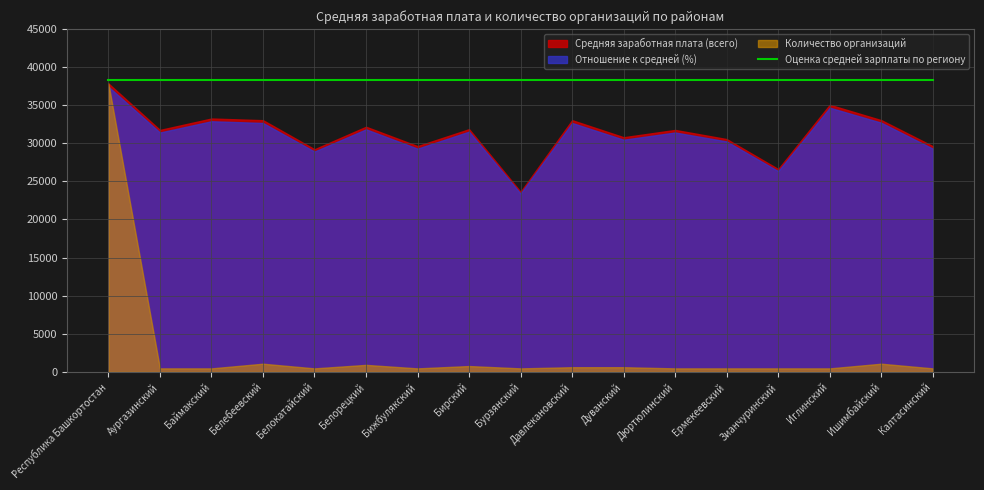

What is the label of the 4th point from the left?

Белебеевский